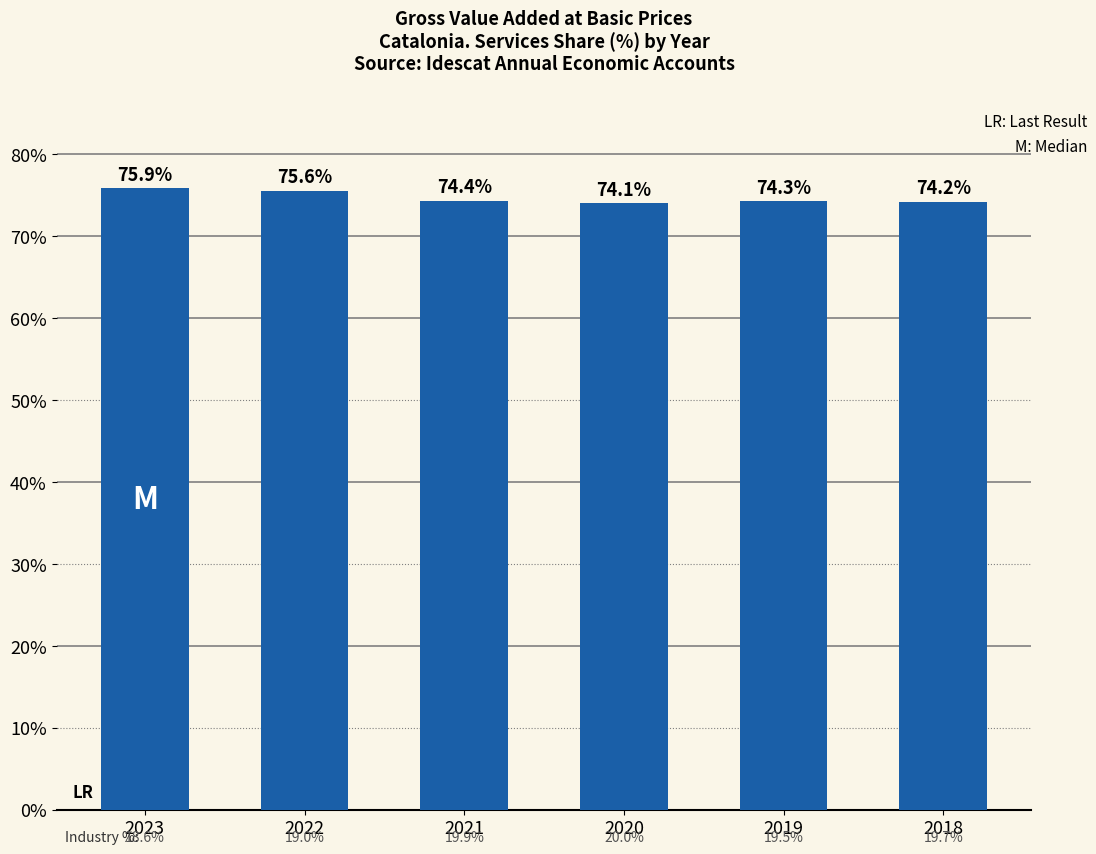

Which label corresponds to the largest value in the chart?

2023